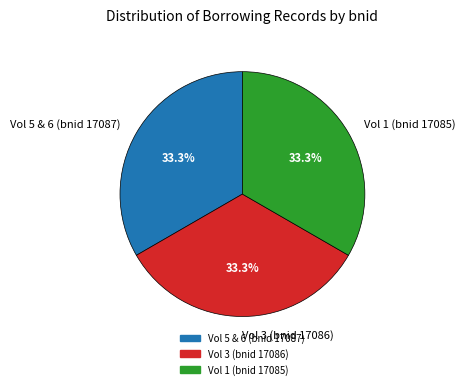

Count the number of slices in the pie.

3